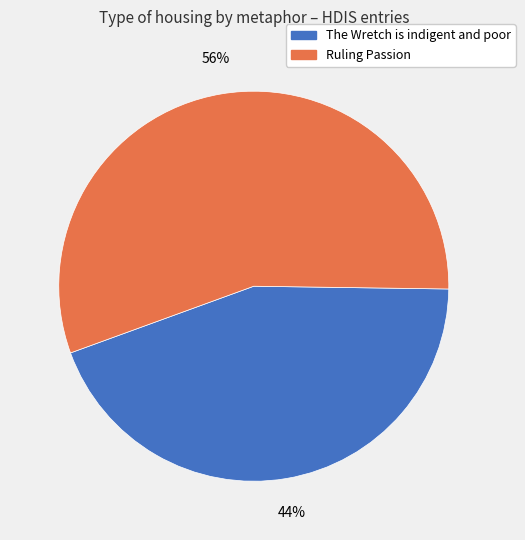

Which slice represents more than half of the pie?

Ruling Passion